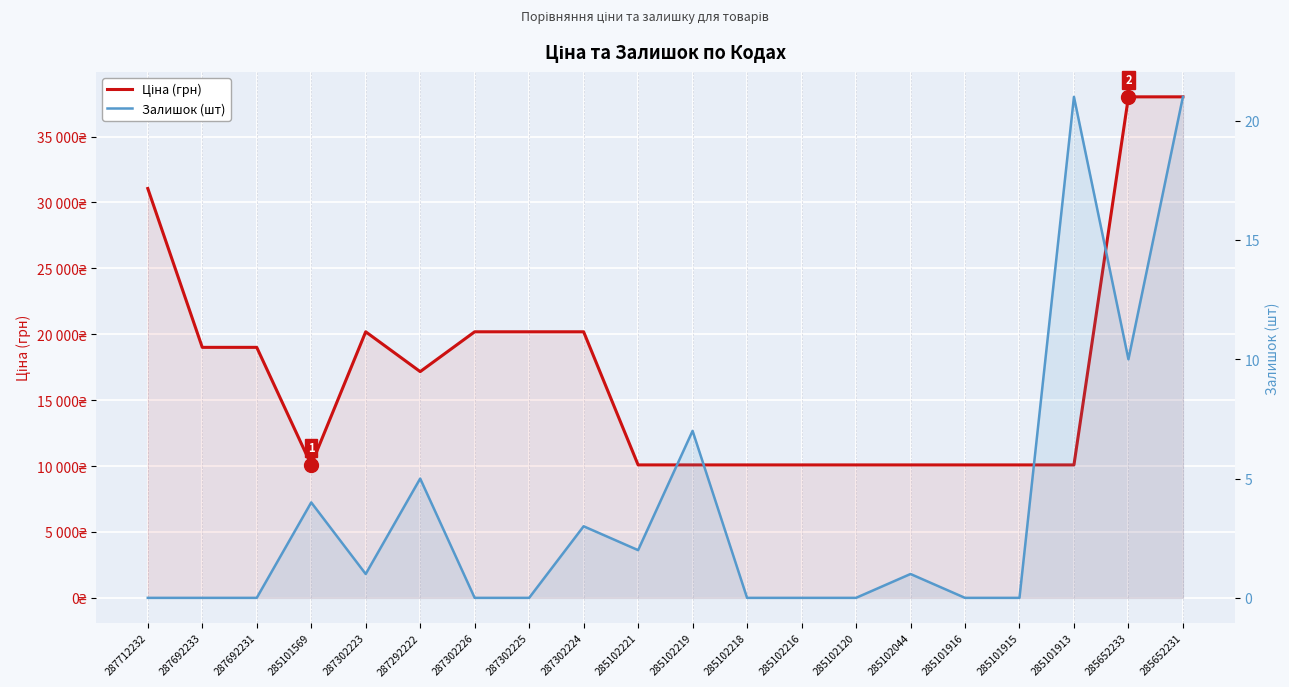

Is it true that Залишок (шт) equals 2.0 at 287302224?

False